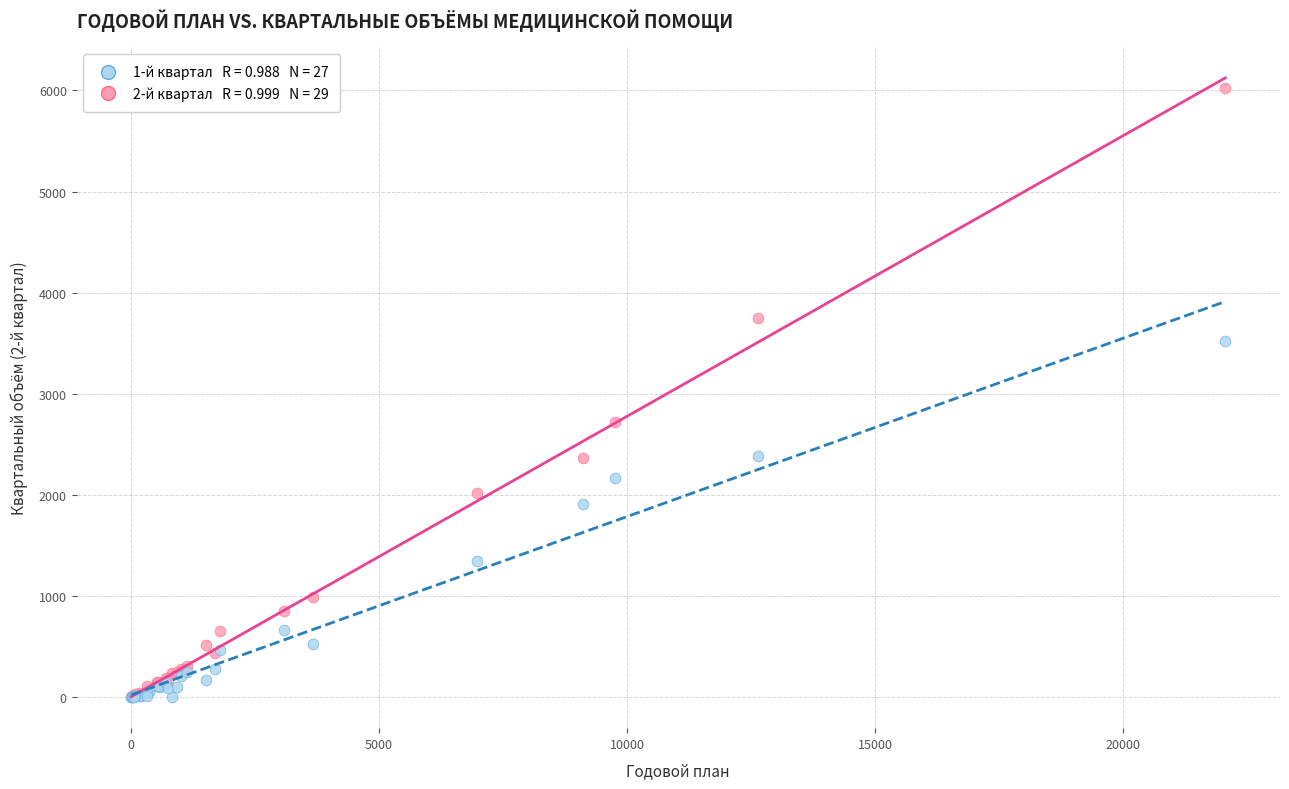

Across all series, what Y value is closest to 3010?

2720